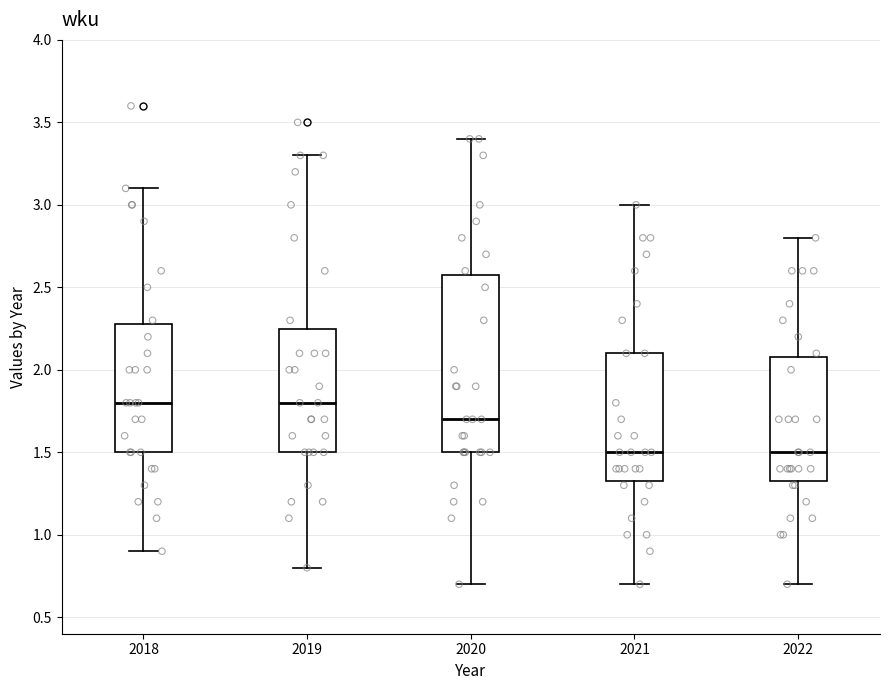

Reading left to right, transcribe this box plot: for each box, give where its median line is, the range the box spans, and where its two whiskers end, as read against the y-axis. The values are not printed on the chart, so give them approximately, as read against the axis.

2018: median 1.80, box 1.50 to 2.30, whiskers 0.90 to 3.10
2019: median 1.80, box 1.50 to 2.25, whiskers 0.80 to 3.30
2020: median 1.70, box 1.50 to 2.60, whiskers 0.70 to 3.40
2021: median 1.50, box 1.35 to 2.10, whiskers 0.70 to 3.00
2022: median 1.50, box 1.35 to 2.10, whiskers 0.70 to 2.80